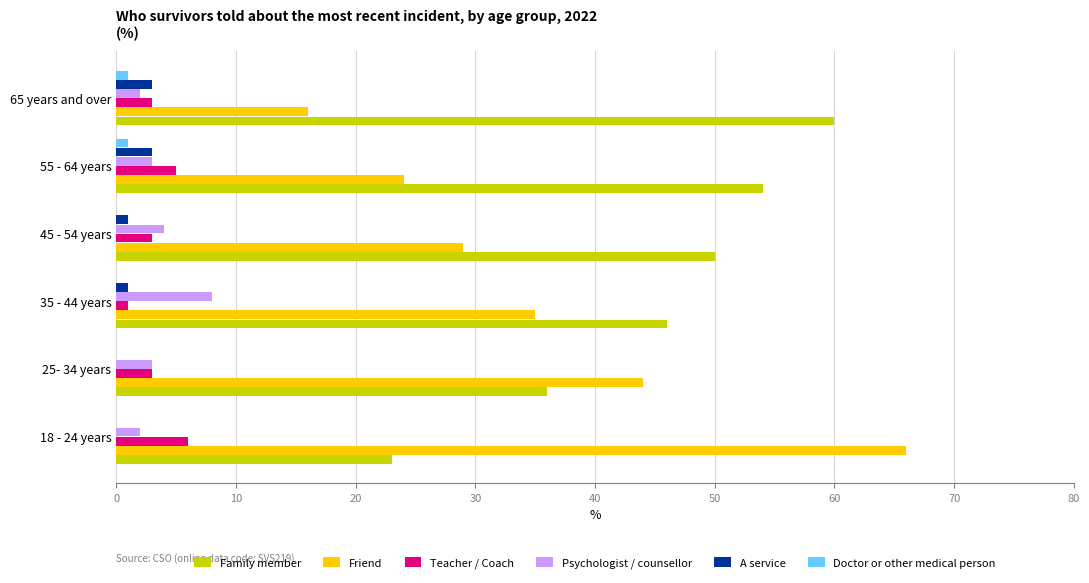

What is the maximum value for Psychologist / counsellor?

8